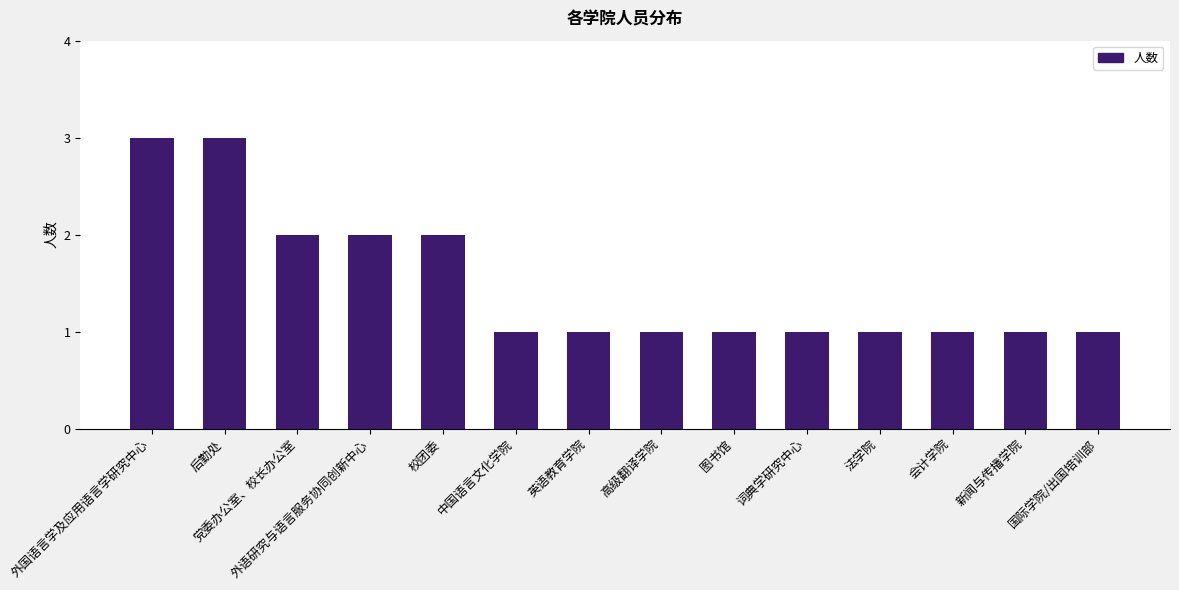

What position from the right is 校团委?

10